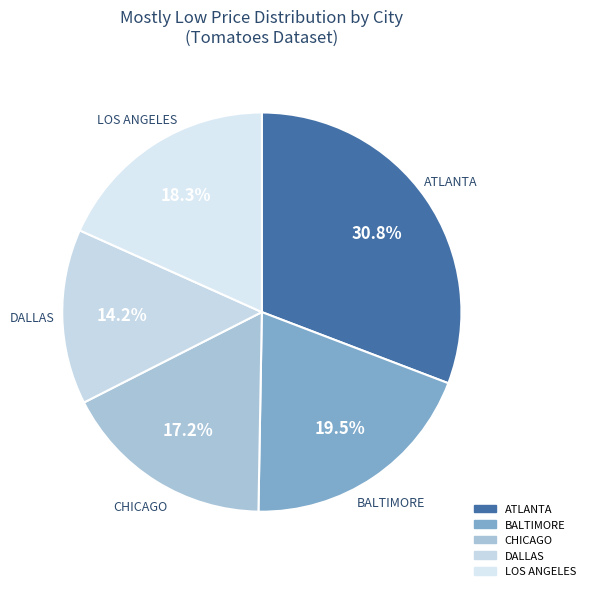

Which category has the smallest portion of the pie?

DALLAS